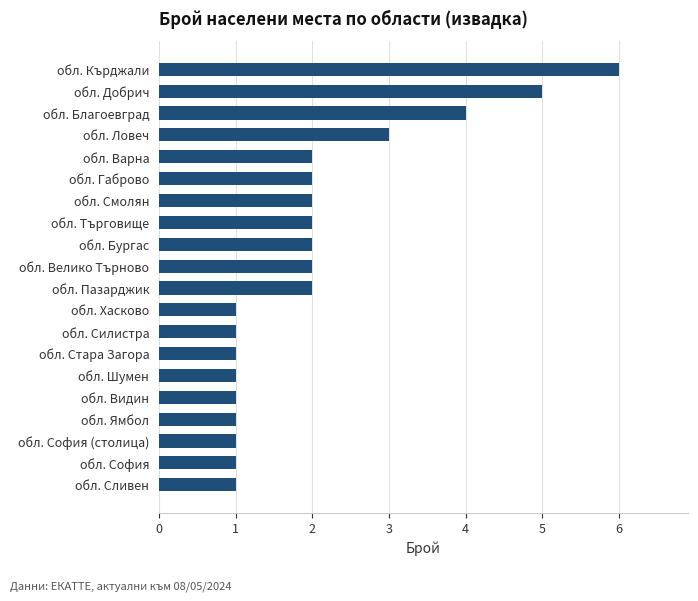

Reading top to bottom, transcribe all the data shown in this chart.

обл. Кърджали=6	обл. Добрич=5	обл. Благоевград=4	обл. Ловеч=3	обл. Варна=2	обл. Габрово=2	обл. Смолян=2	обл. Търговище=2	обл. Бургас=2	обл. Велико Търново=2	обл. Пазарджик=2	обл. Хасково=1	обл. Силистра=1	обл. Стара Загора=1	обл. Шумен=1	обл. Видин=1	обл. Ямбол=1	обл. София (столица)=1	обл. София=1	обл. Сливен=1